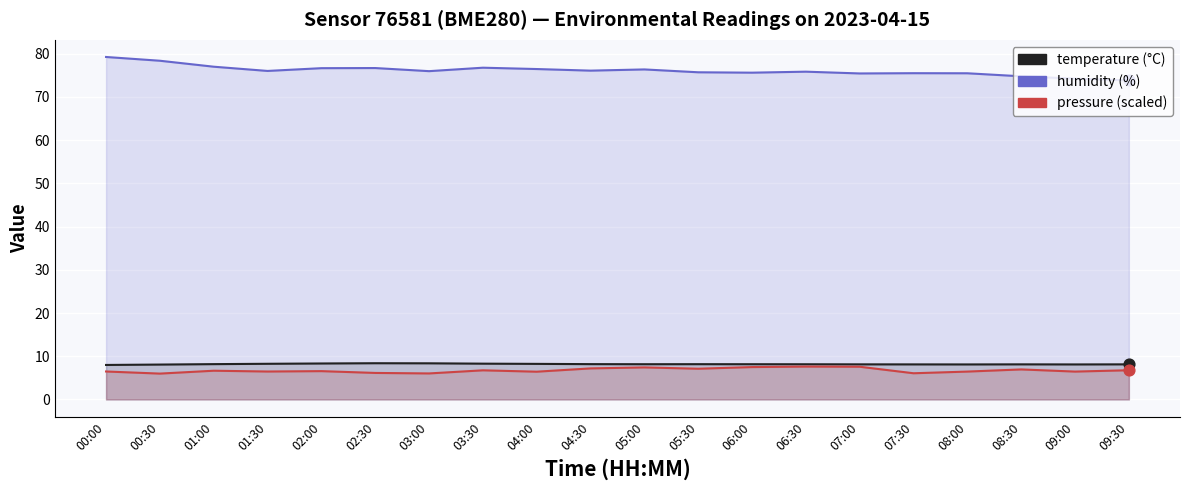

Which series reaches the maximum Y coordinate?

humidity